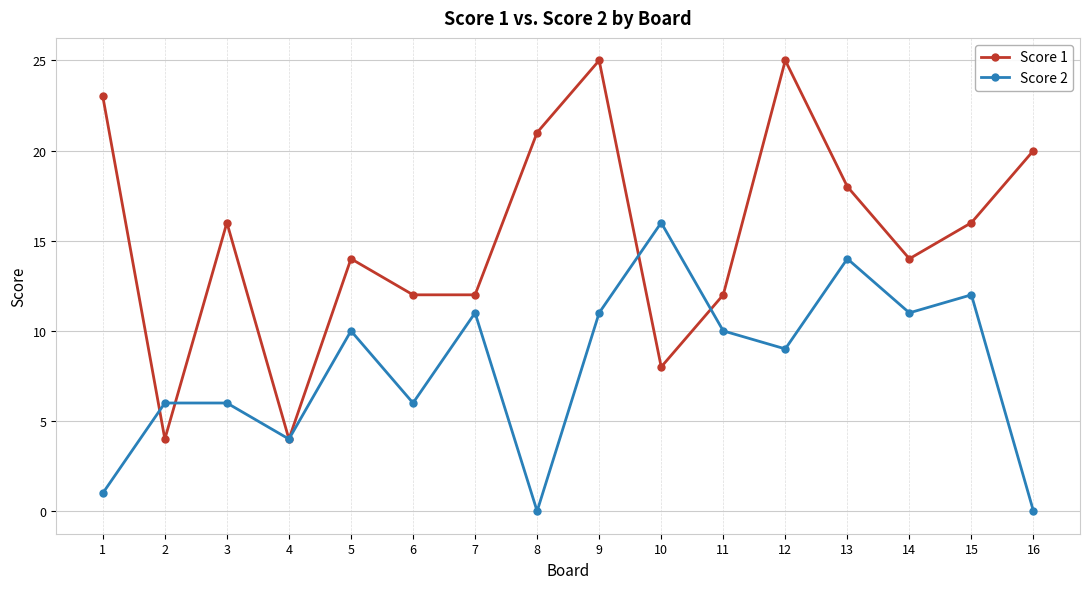

What is the difference between the Score 1 values at 5 and 3?

2